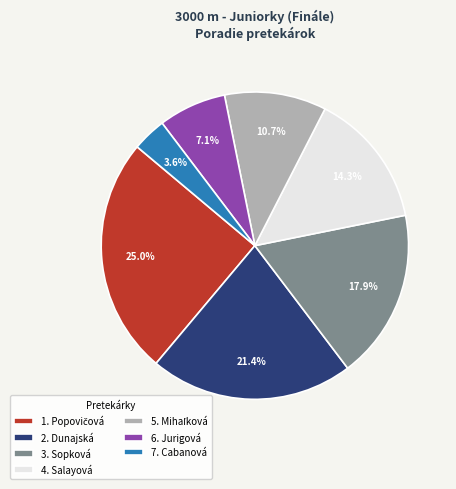

Is there a majority slice in this chart?

No